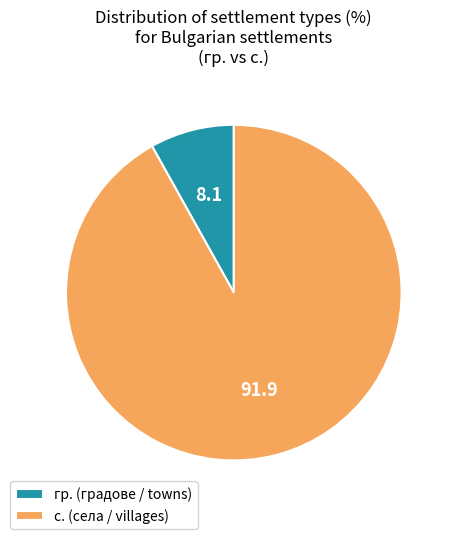

Which has a higher value, гр. or с.?

с.